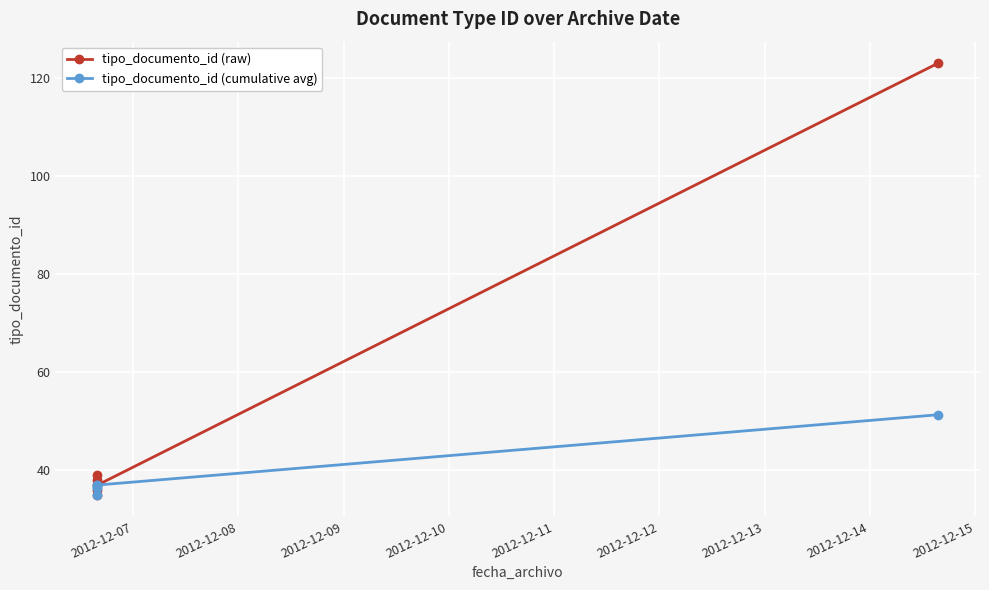

The tipo_documento_id (cumulative avg) series shows 51.0 at 2012-12-07. True or false?

False